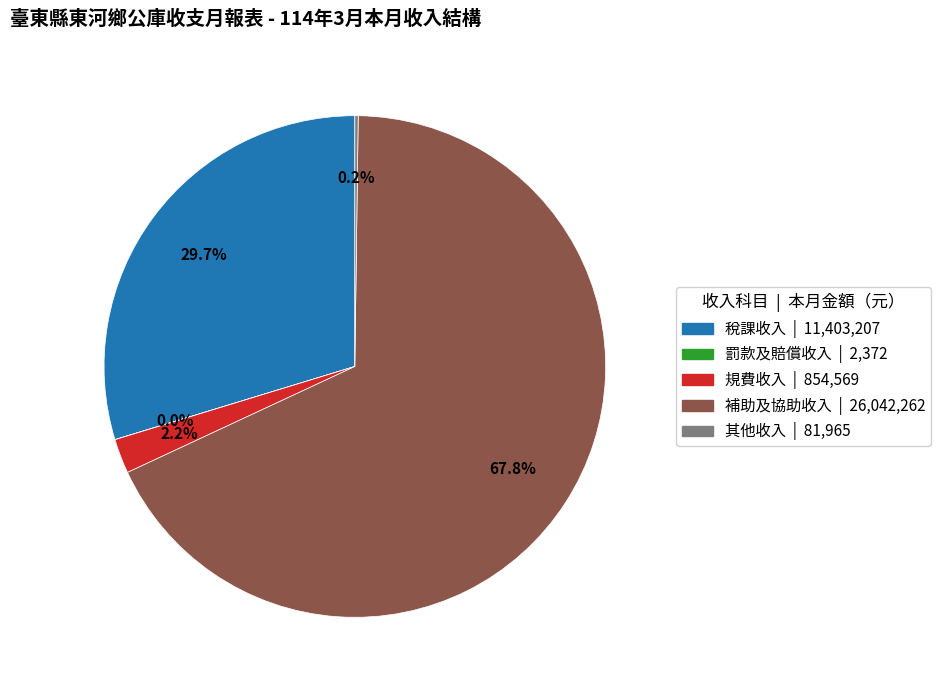

To the nearest percent, what is the difference between the largest and smallest slice percentages?

68%